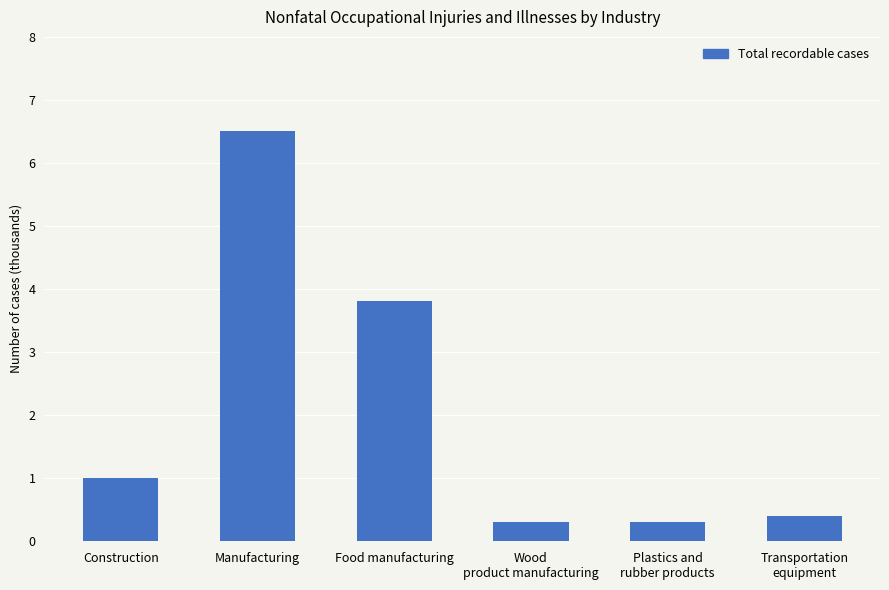

What is the label of the 4th bar from the left?

Wood
product manufacturing